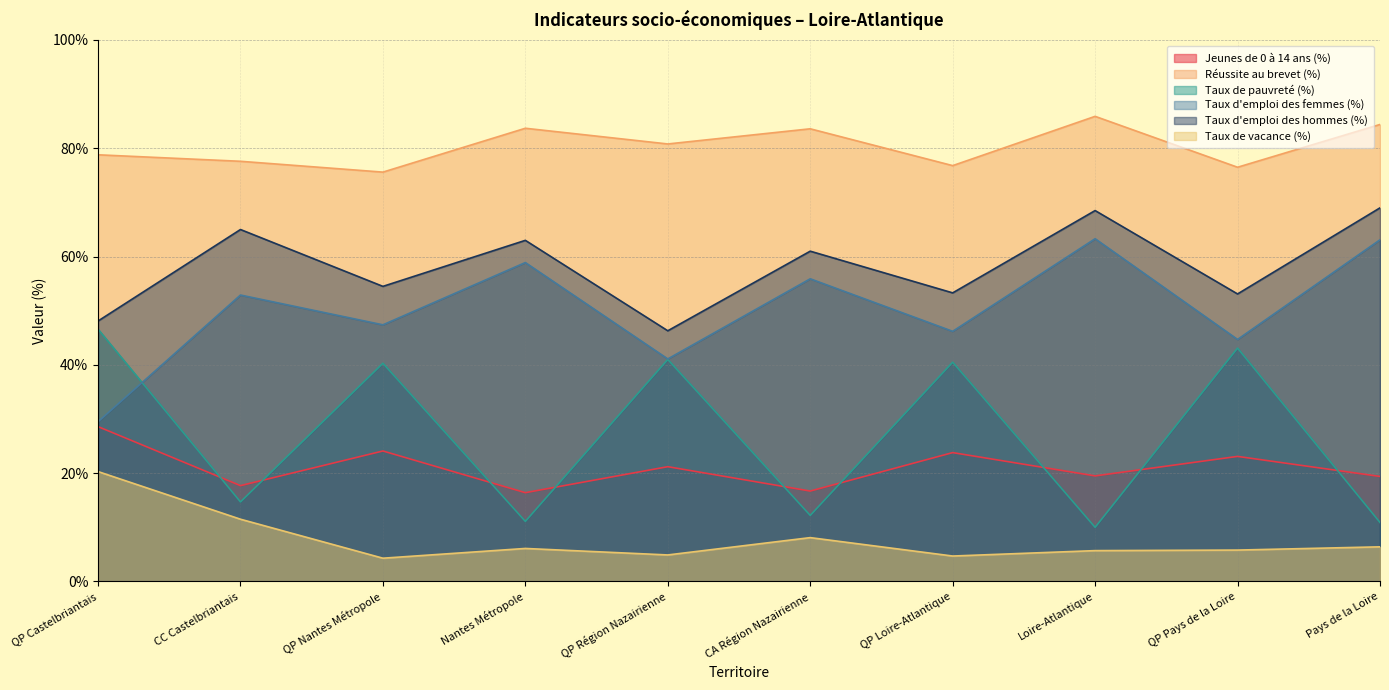

True or false: Taux de vacance (%) and Taux d'emploi des femmes (%) cross at least once.

False